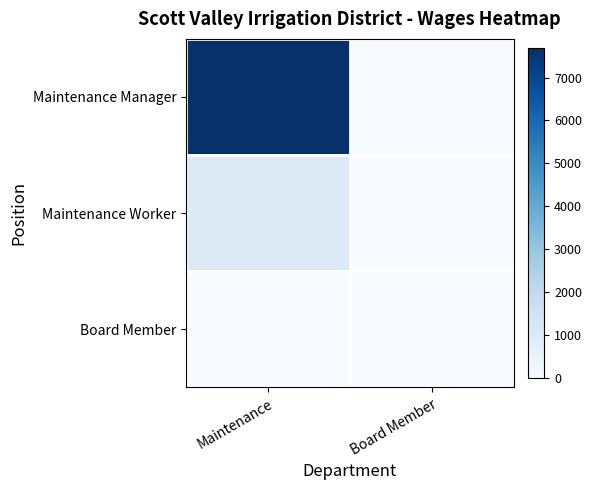

What is the maximum value shown in the chart?

7680